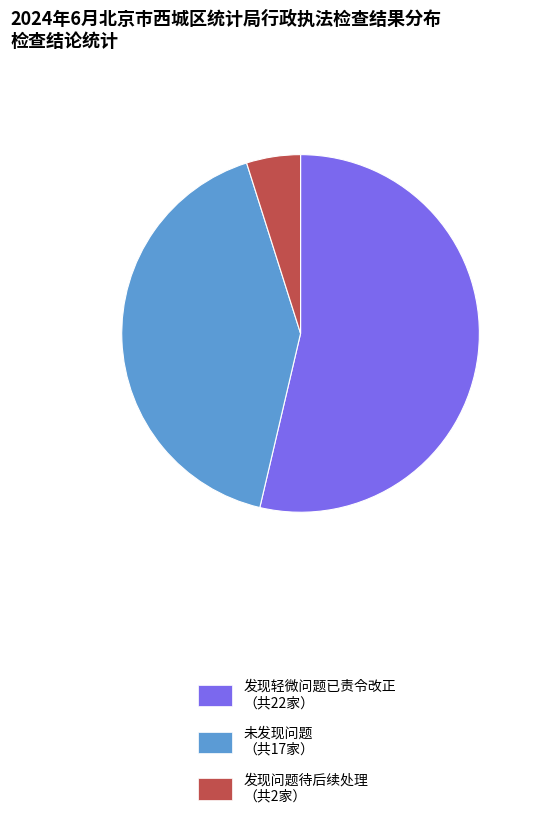

Is there any slice that represents more than half of the pie?

Yes